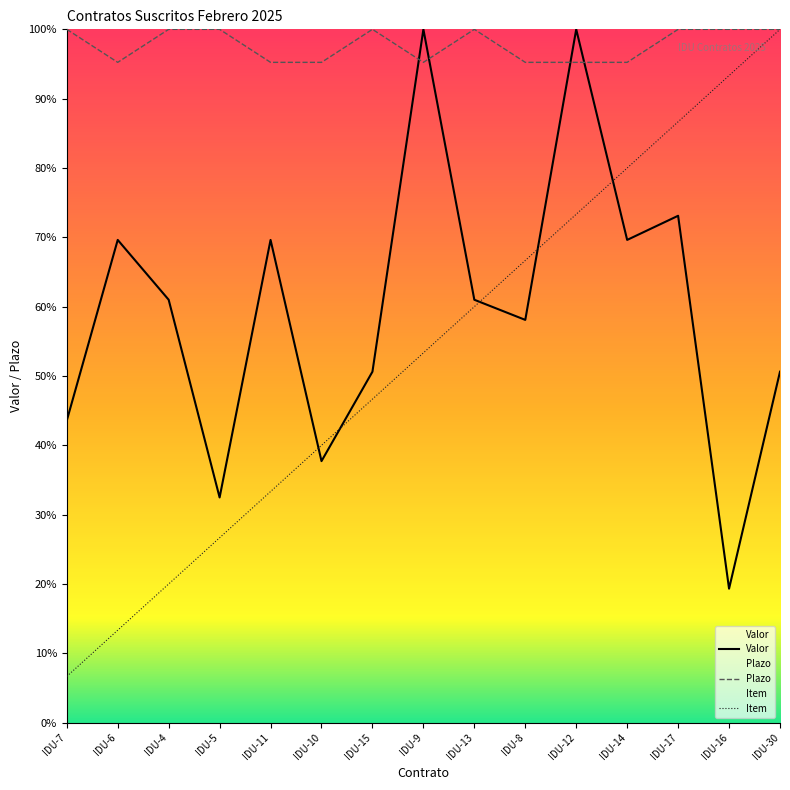

Where do Valor and Plazo first cross each other?

IDU-15 and IDU-9